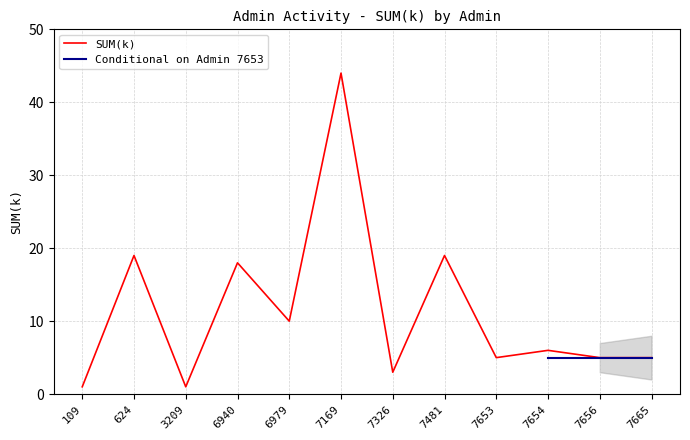

How many data points are less than 6?

6